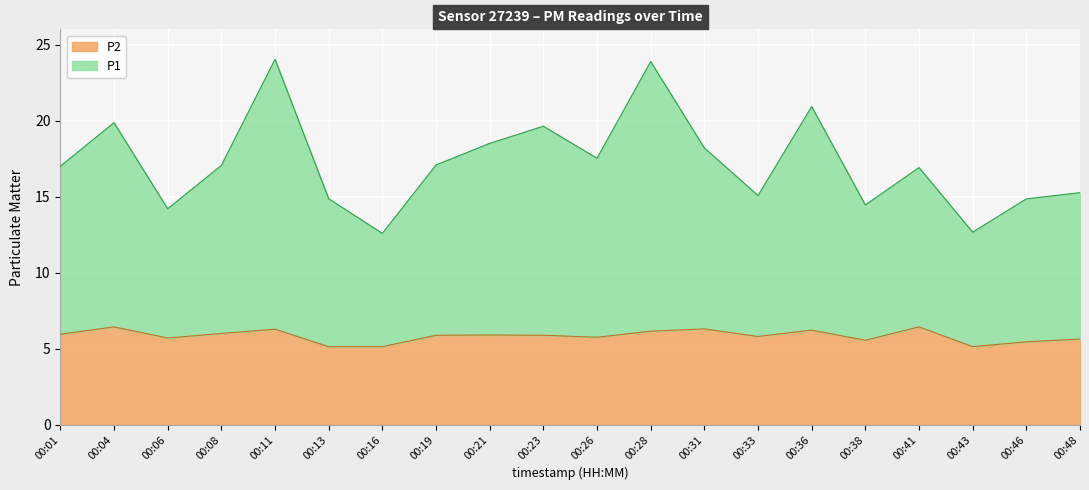

What is the spread (max minus min) of values at 00:11?

17.8